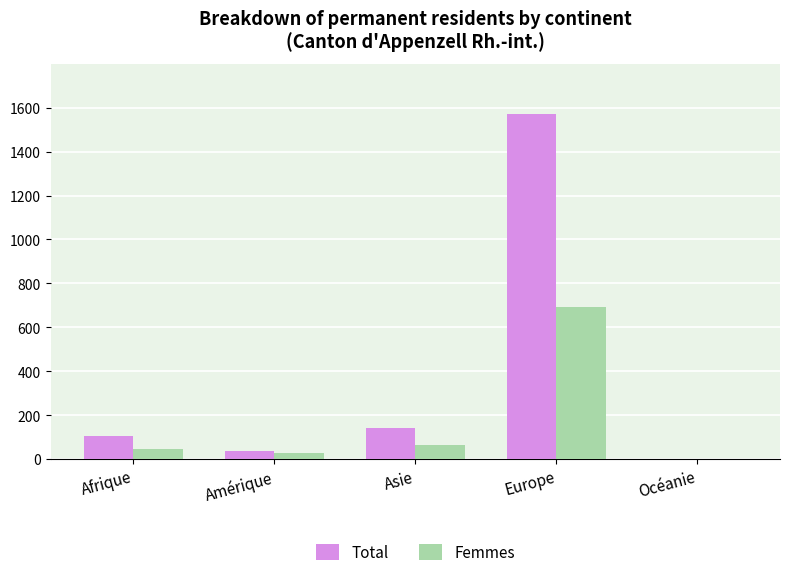

What is the highest value of the Femmes series?

691